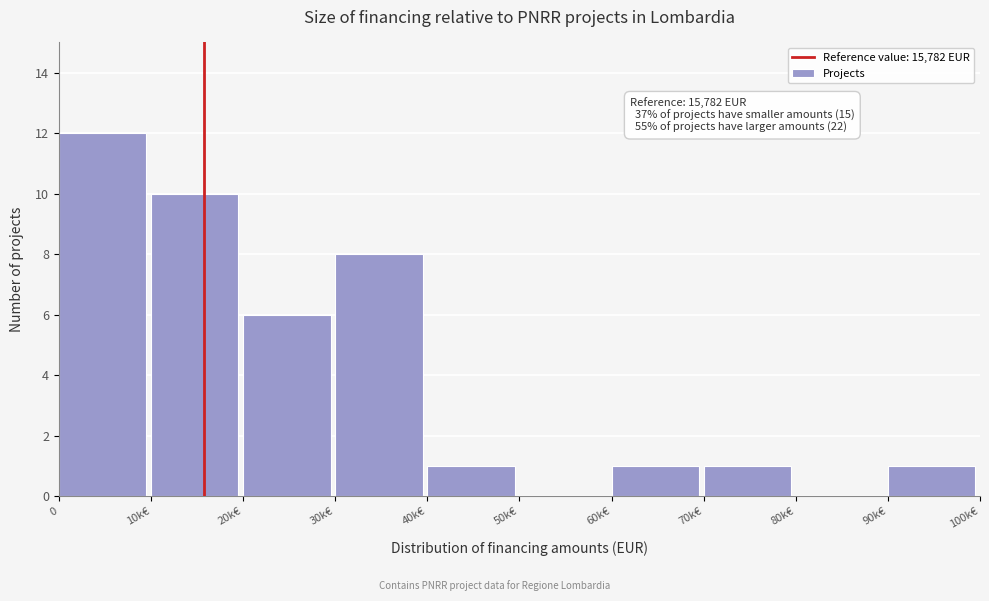

Reading left to right, list all the values displayed in this chart.

0=12	10k€=10	20k€=6	30k€=8	40k€=1	50k€=0	60k€=1	70k€=1	80k€=0	90k€=1